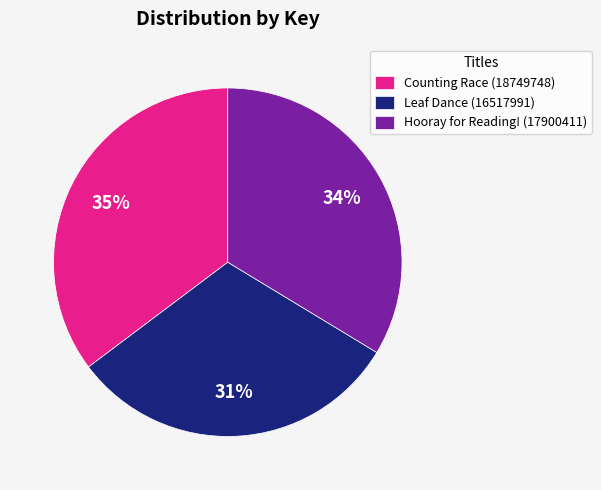

Count the number of slices in the pie.

3